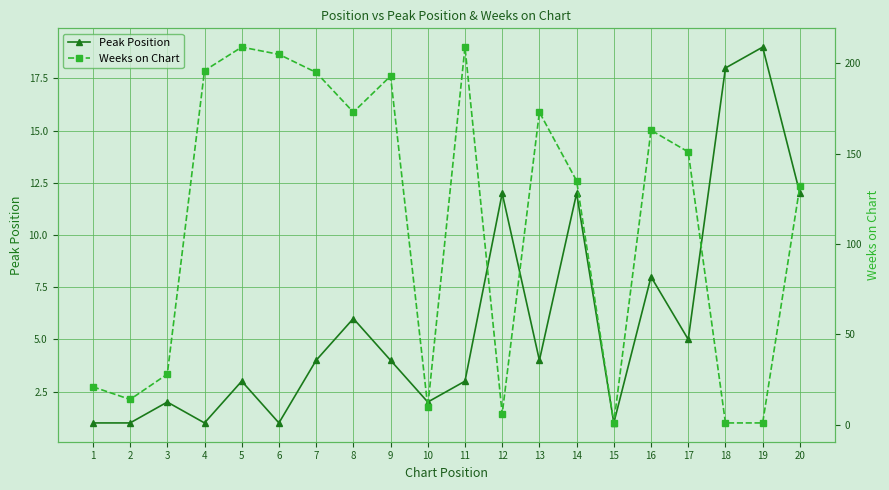

Reading right to left, transcribe all the data shown in this chart.

Peak Position: 12	19	18	5	8	1	12	4	12	3	2	4	6	4	1	3	1	2	1	1
Weeks on Chart: 132	1	1	151	163	1	135	173	6	209	10	193	173	195	205	209	196	28	14	21